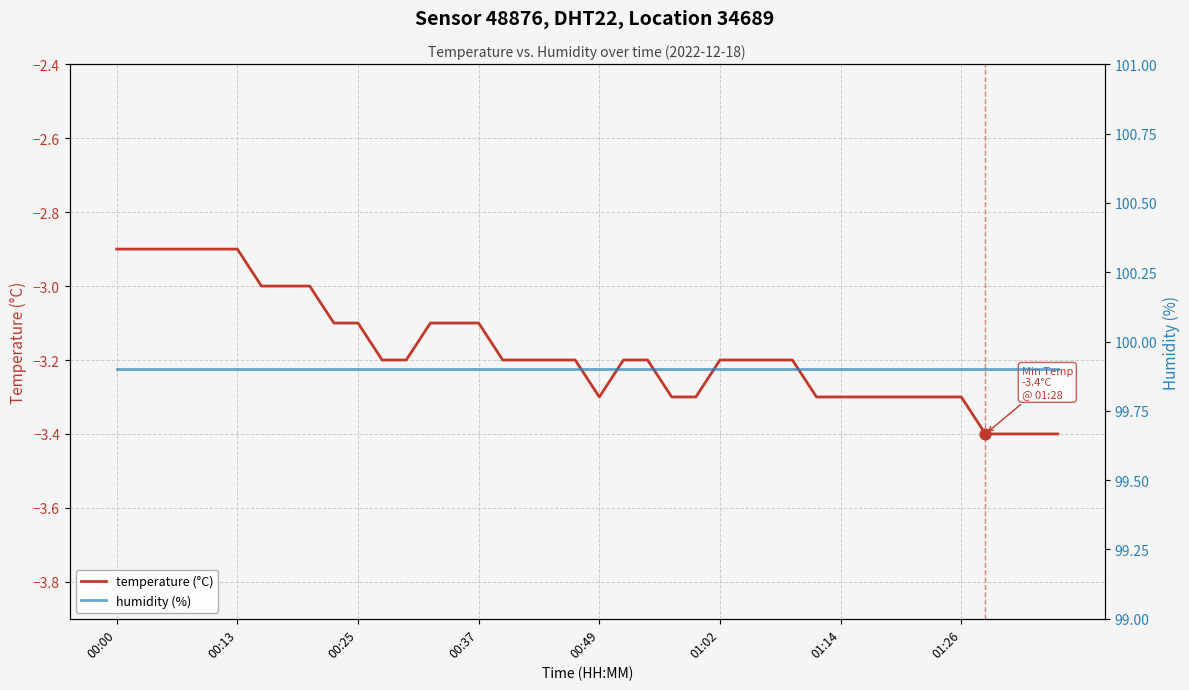

At how many categories does at least one series exceed 49?

40